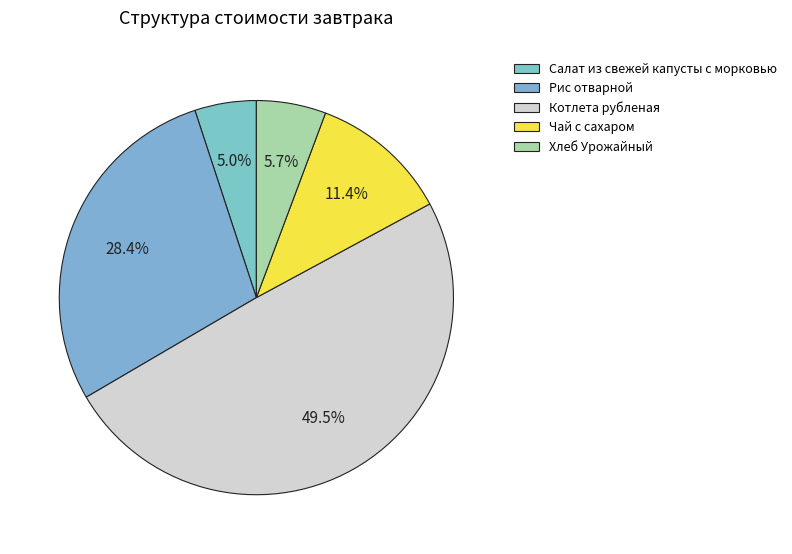

Is it true that Хлеб Урожайный is 6% of the pie?

True